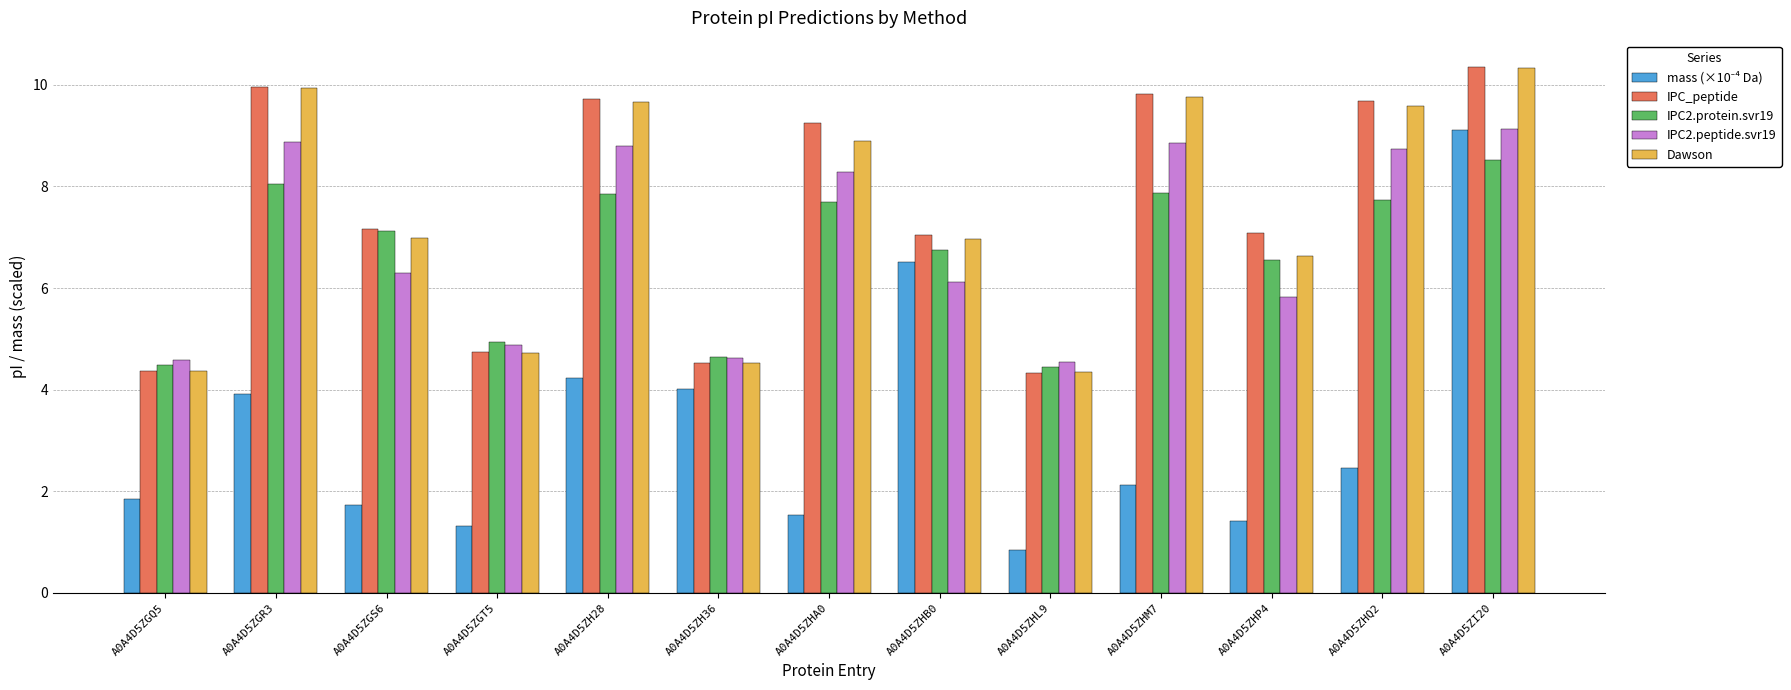

The IPC_peptide series shows 10.0 at A0A4D5ZGR3. True or false?

True